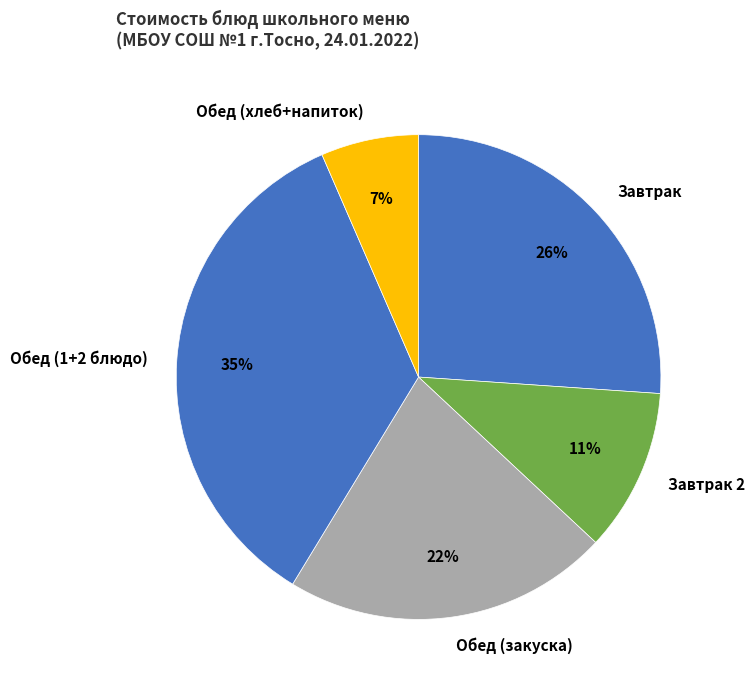

The Обед (1+2 блюдо) slice represents 23% of the pie. True or false?

False